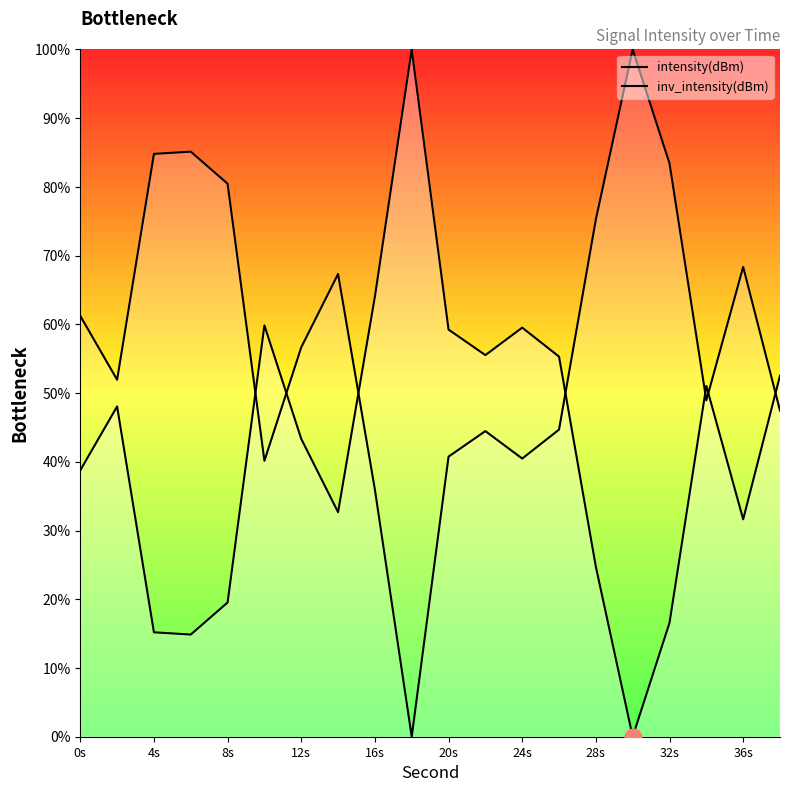

List the series in order of their overall mean, highest first.

inv_intensity(dBm), intensity(dBm)